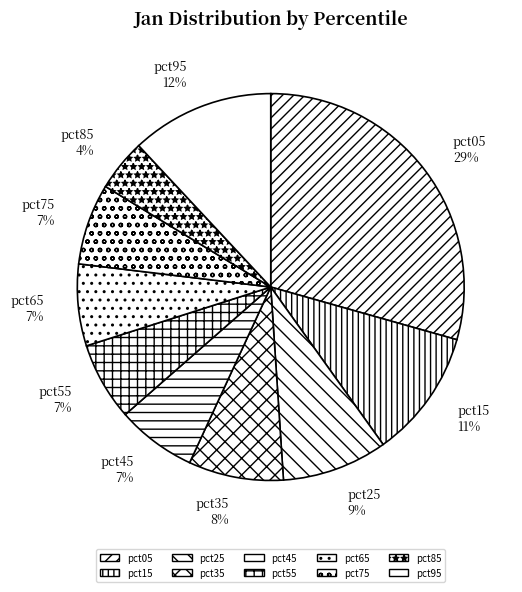

Which slice is the largest?

pct05